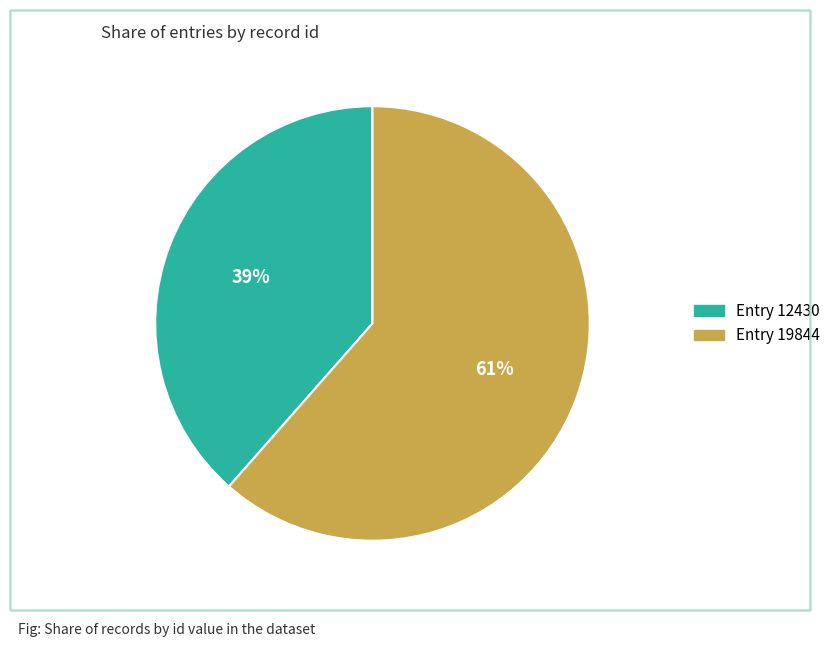

Does any single category account for the majority?

Yes